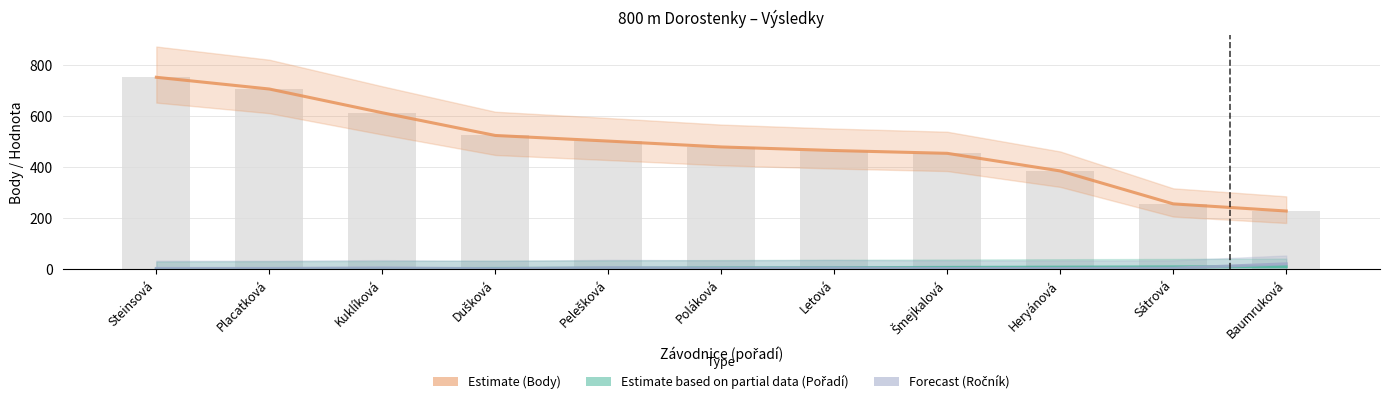

Which series has the largest total across all categories?

Body